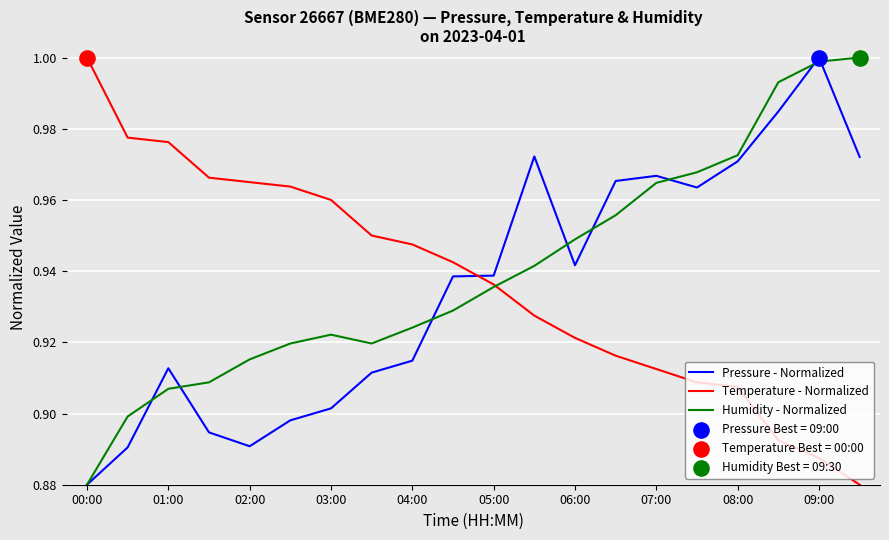

After their last crossing, which series has the higher values: Temperature - Normalized or Pressure - Normalized?

Pressure - Normalized